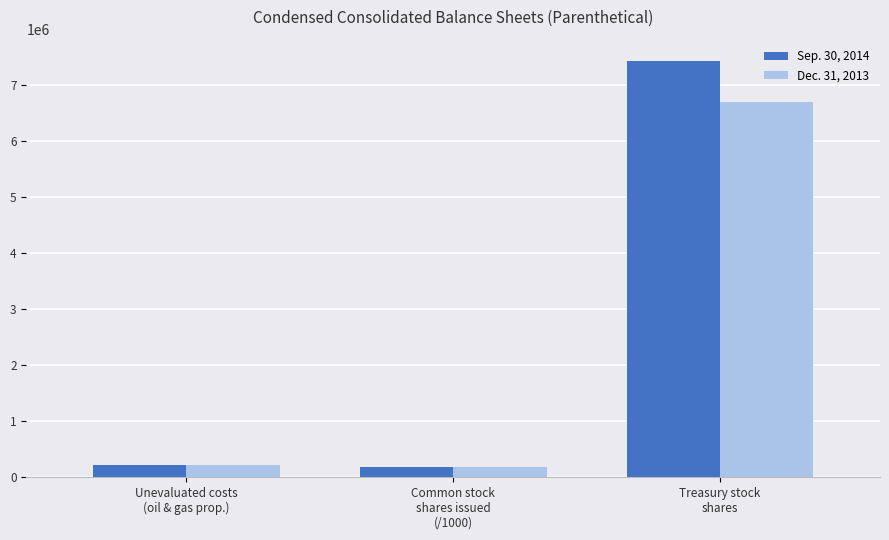

Rank the series at Unevaluated costs
(oil & gas prop.) from lowest to highest value.

Sep. 30, 2014, Dec. 31, 2013